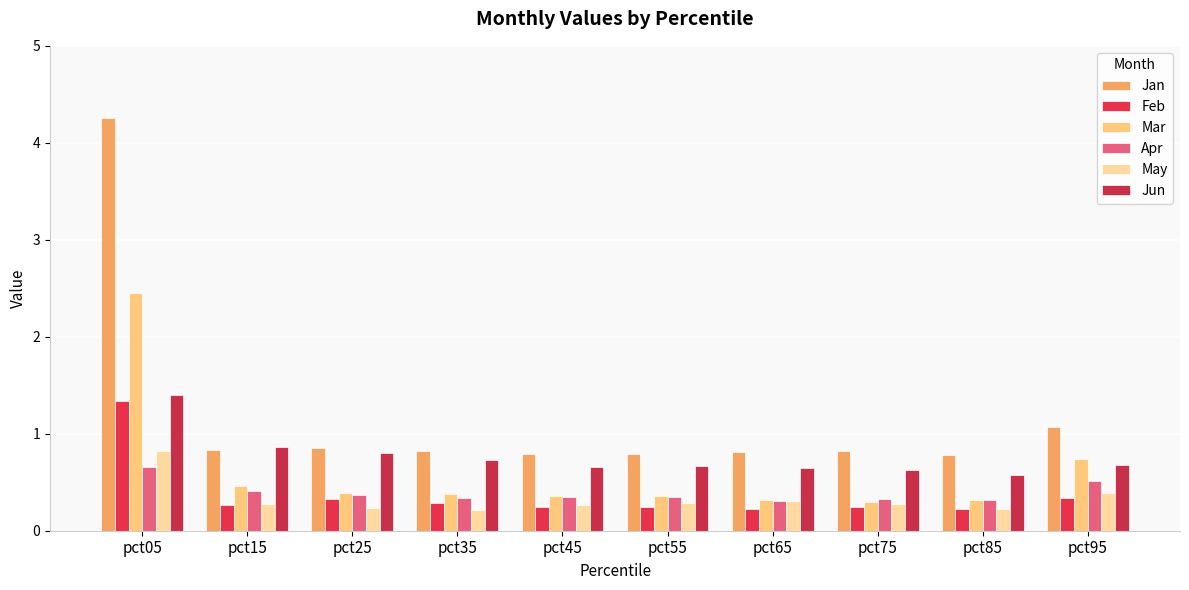

Between pct95 and pct15, which is larger?

pct95